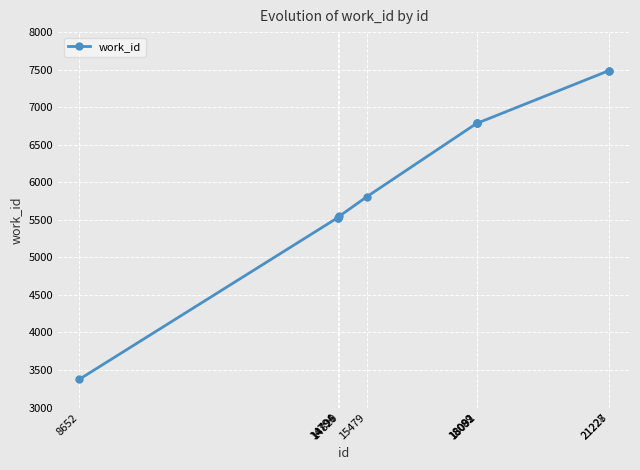

True or false: the data shows 7487 at 21227.

True